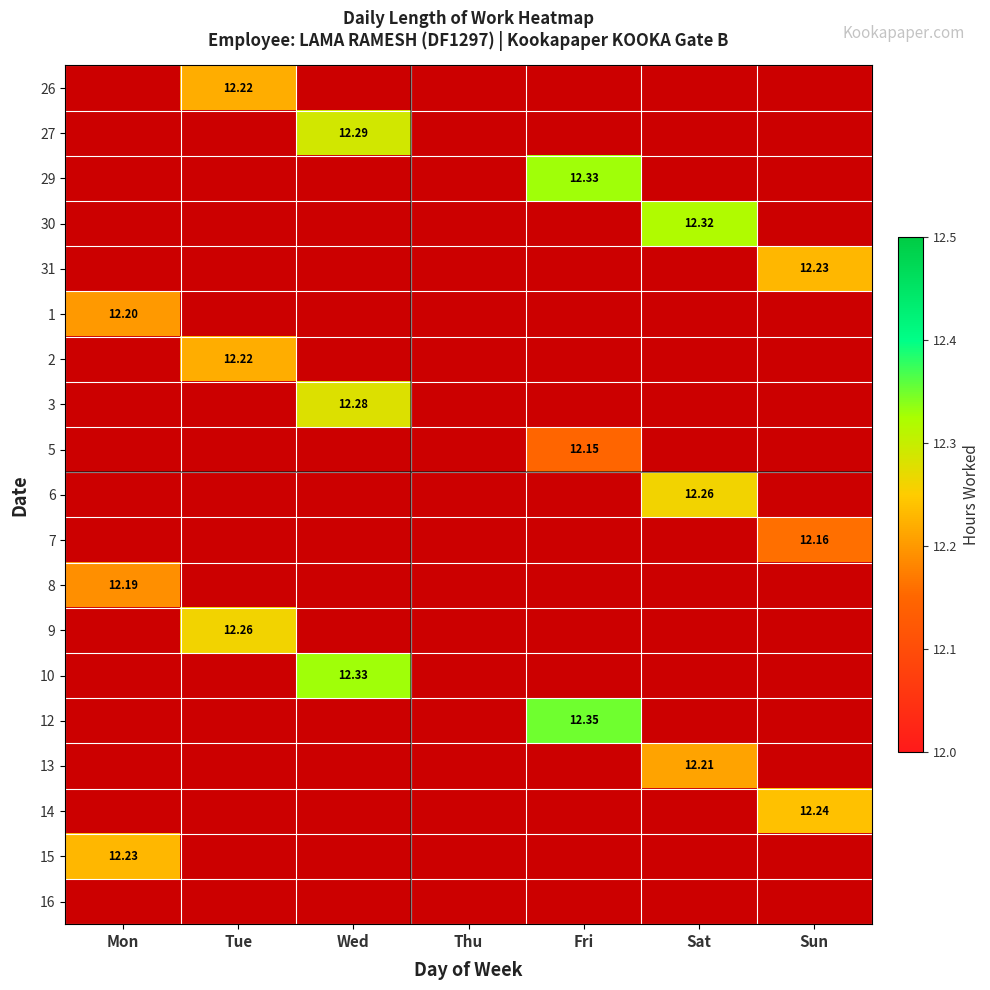

How many categories are shown in the chart?

7